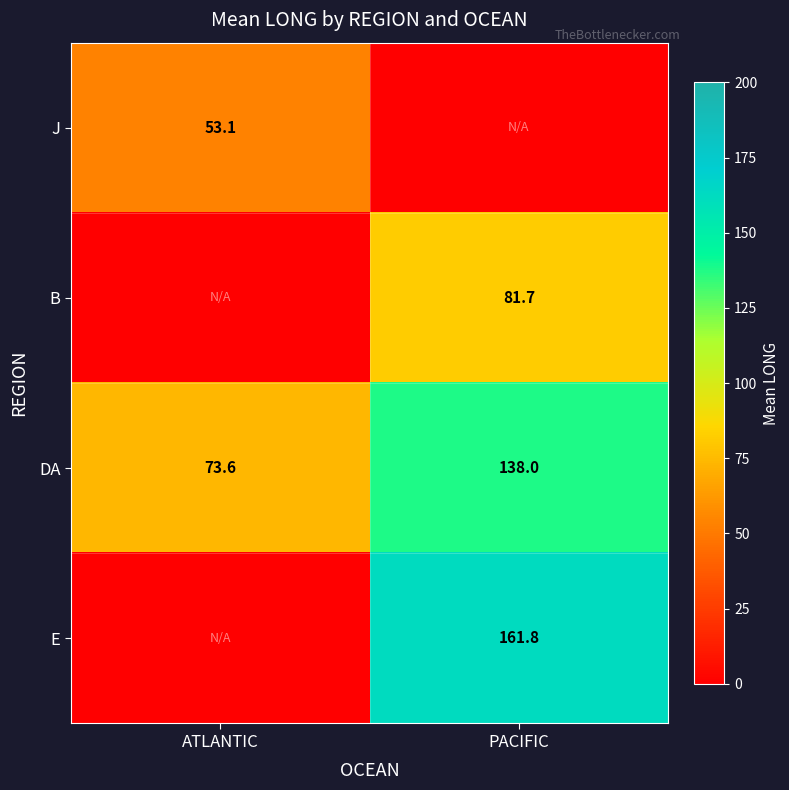

The DA series shows 73.6 at ATLANTIC. True or false?

True